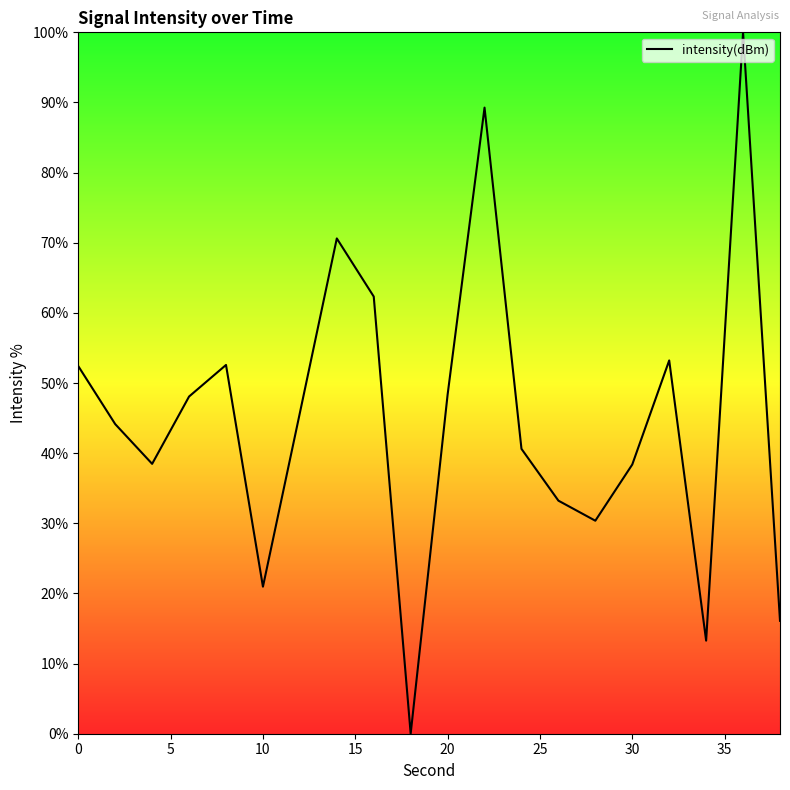

What is the maximum value shown in the chart?

100.0